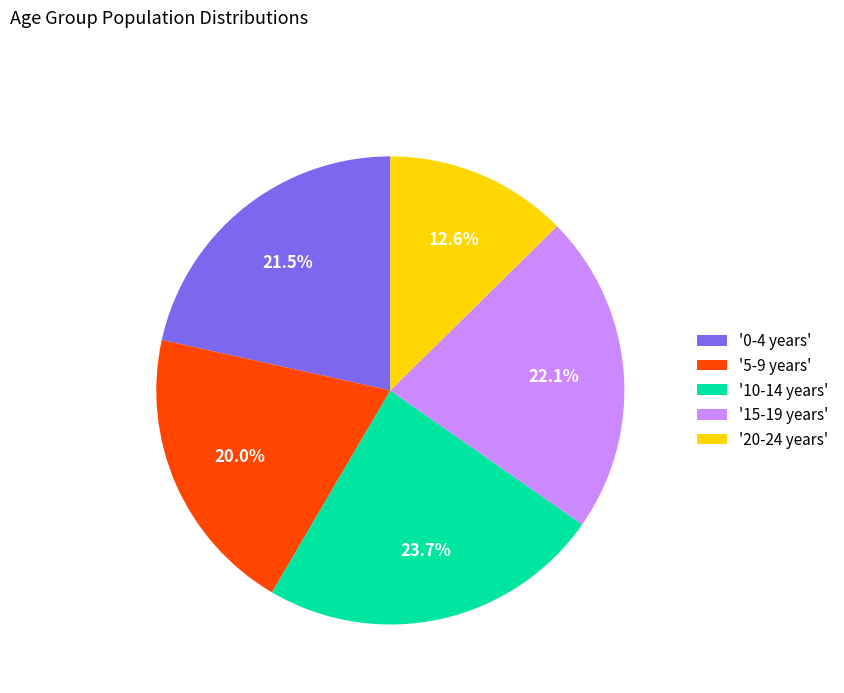

What is the largest slice in the pie chart?

'10-14 years'